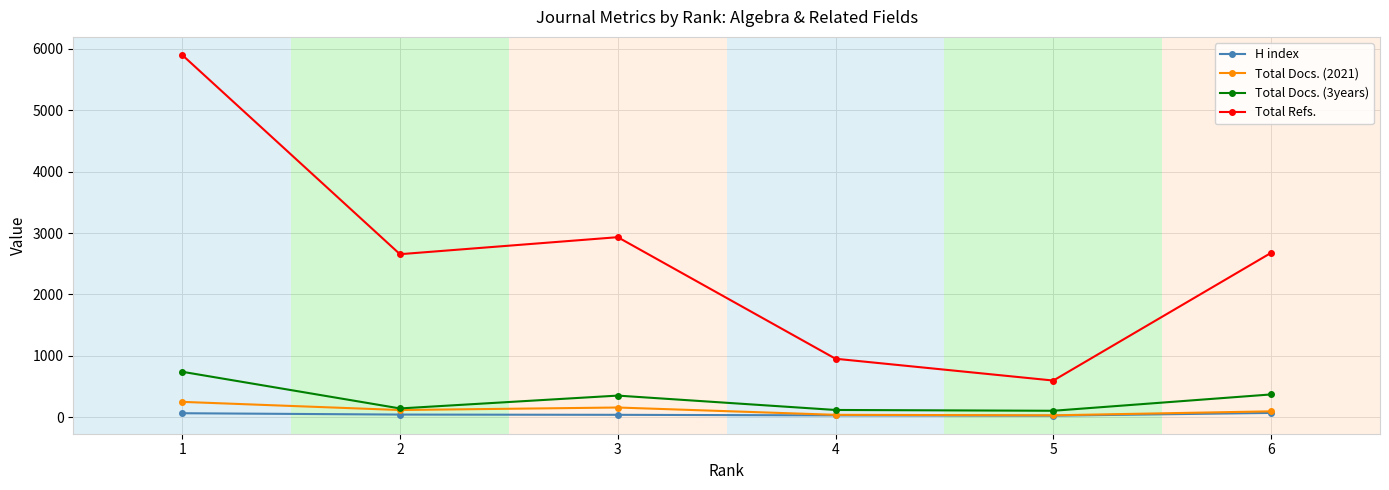

At which category is the sum across all series the highest?

1